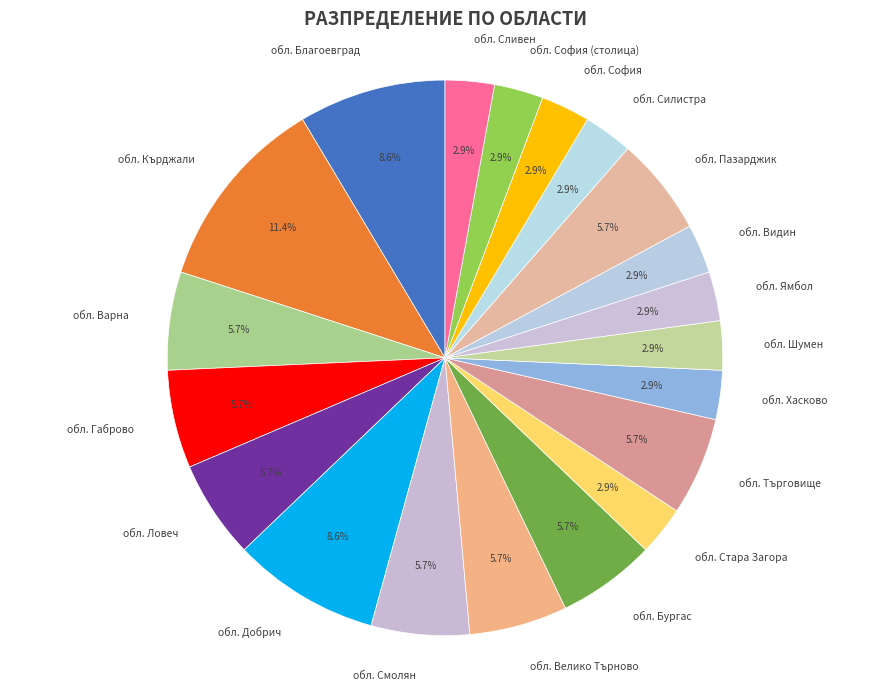

Is there any slice that represents more than half of the pie?

No